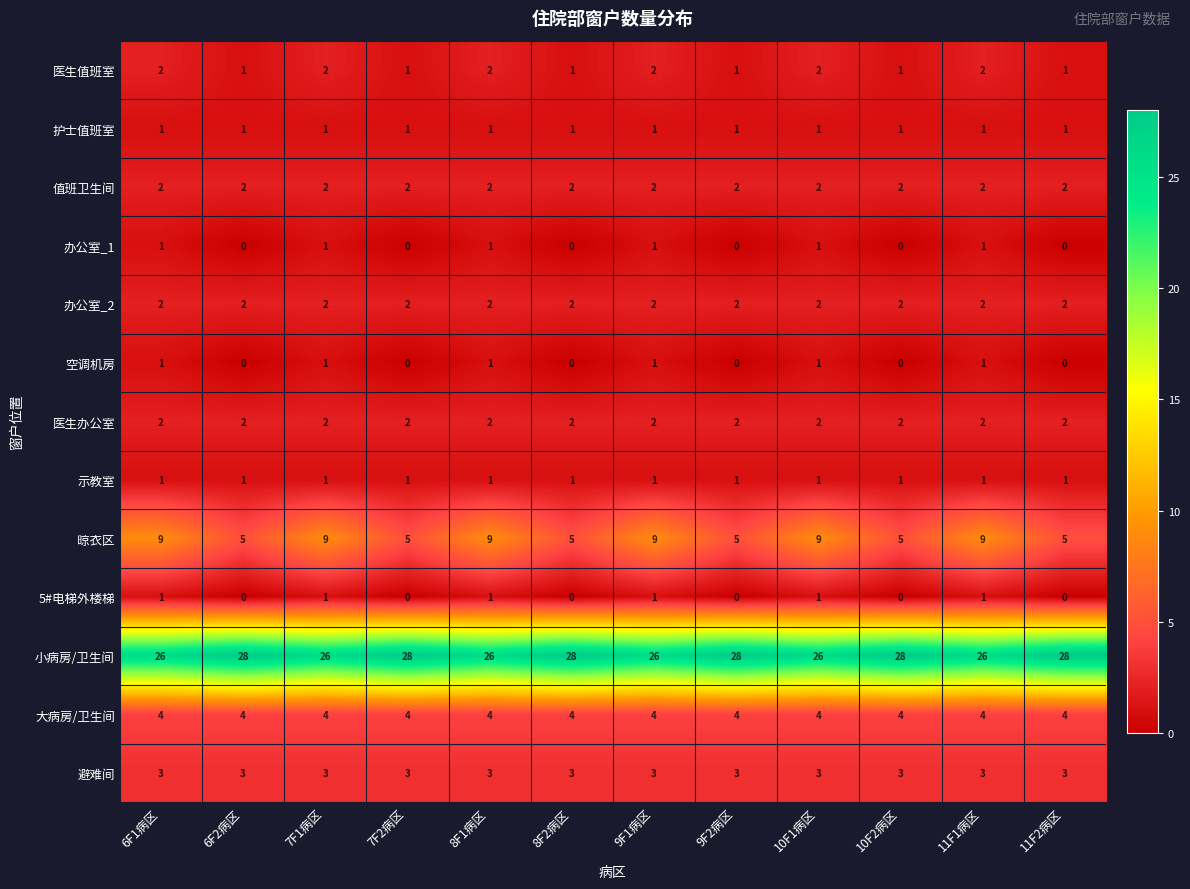

What is the difference between the 晾衣区 values at 11F1病区 and 10F2病区?

4